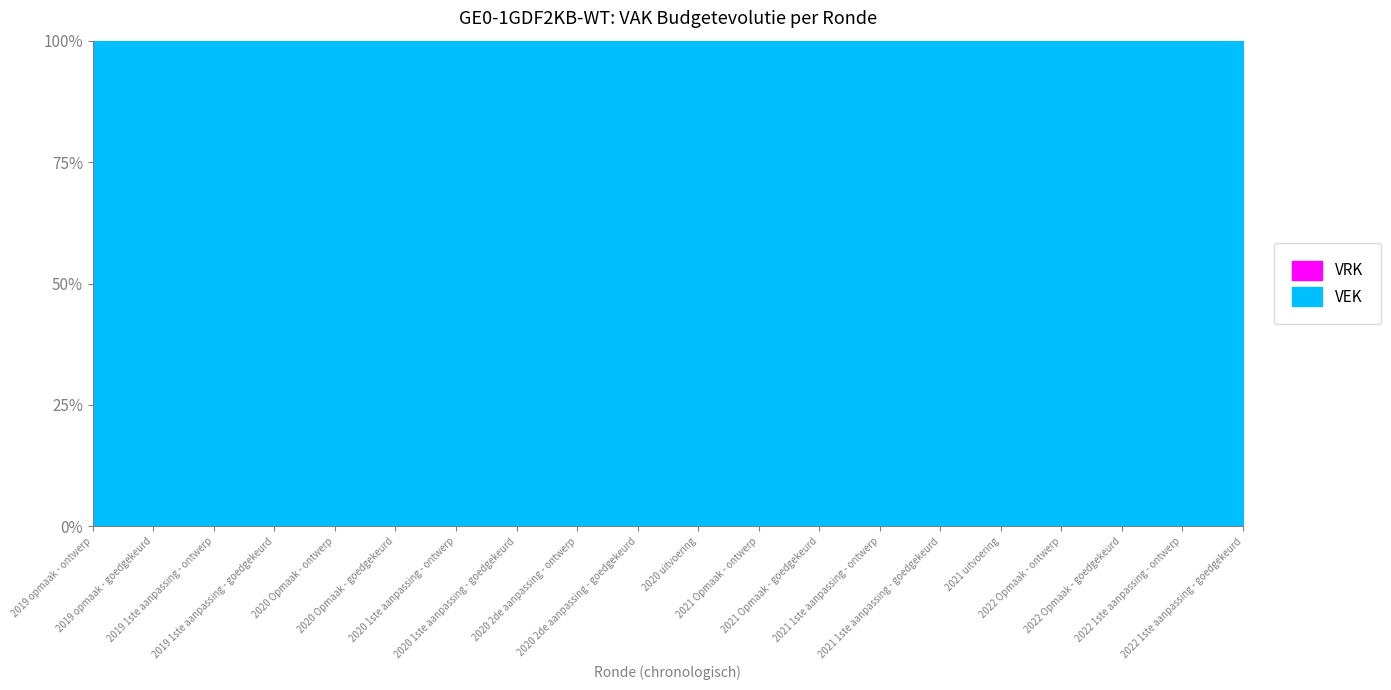

What is the label of the 9th point from the right?

2021 Opmaak - ontwerp